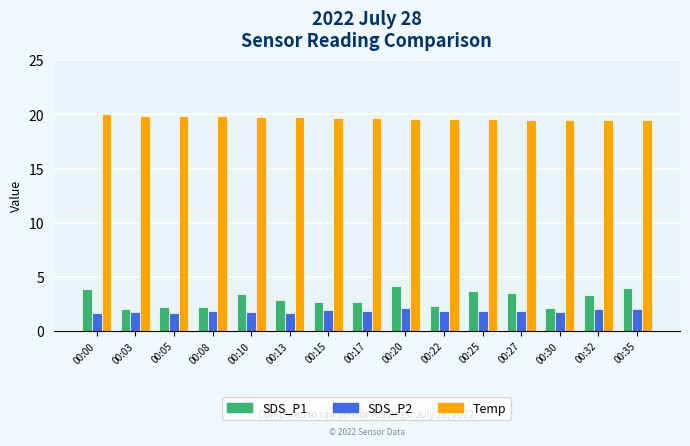

Which series has the largest total across all categories?

Temp